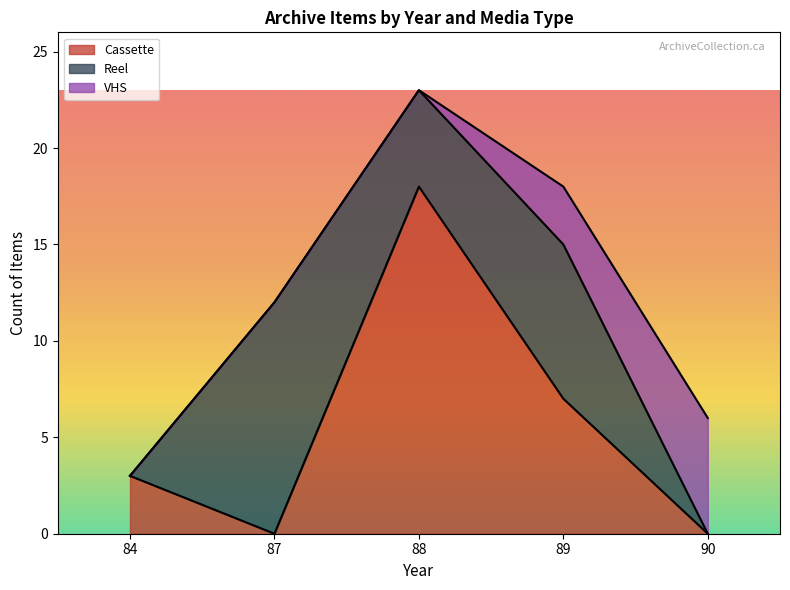

At which category is the sum across all series the highest?

88